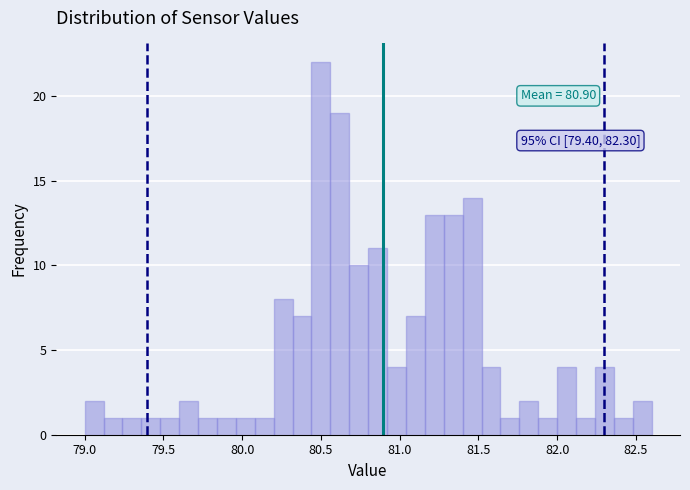

Read against the x-axis, roughly where is the centre of the tallest bar?

80.50